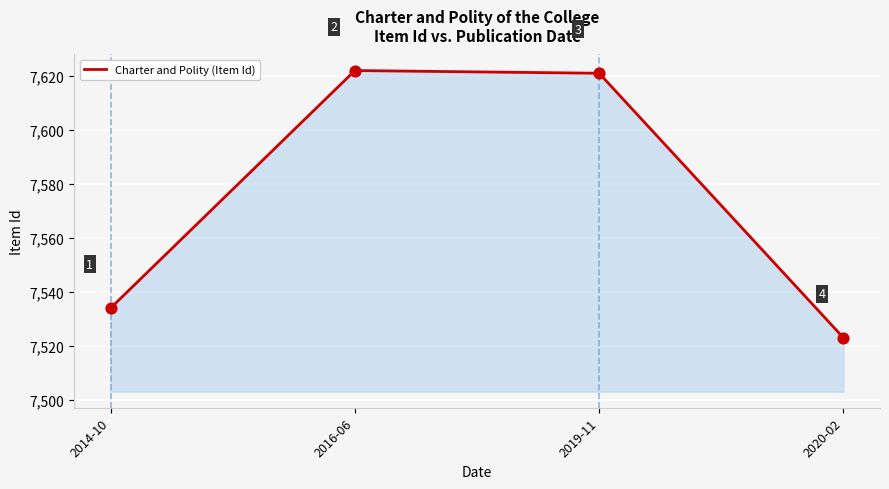

Approximately how many times larger is the value at 2014-10 compared to 2020-02?

1.0